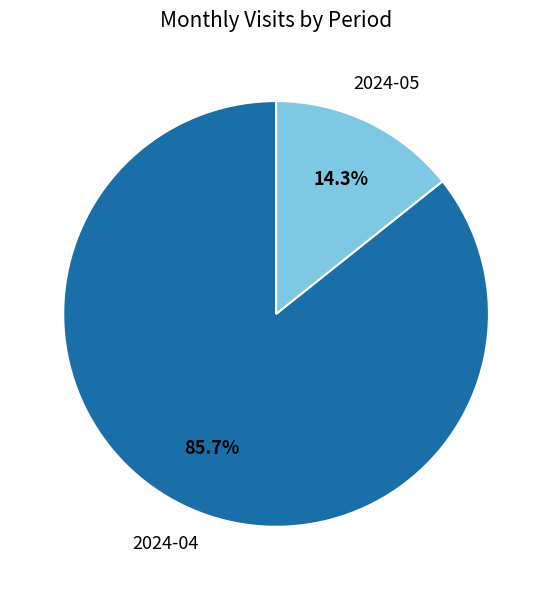

Rank the categories by value from highest to lowest.

2024-04, 2024-05